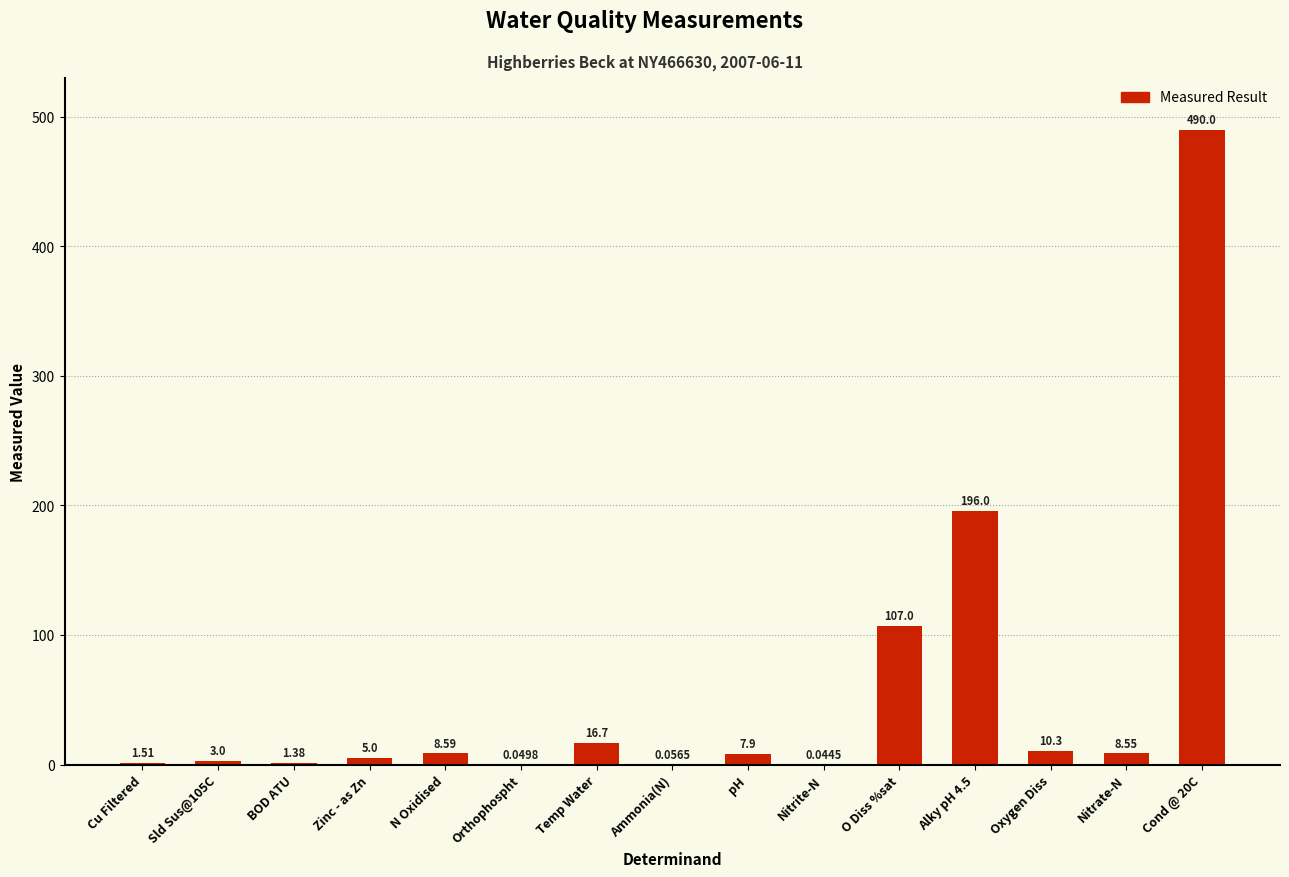

Approximately how many times larger is the value at Cond @ 20C compared to Zinc - as Zn?

98.0